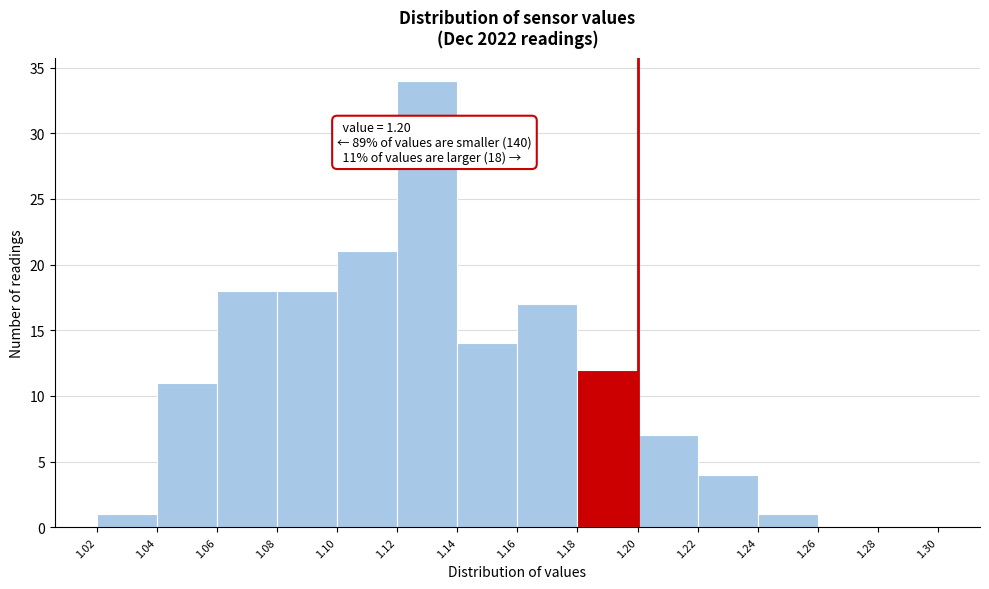

Over which range of the x-axis is the bar tallest?

1.12 to 1.14